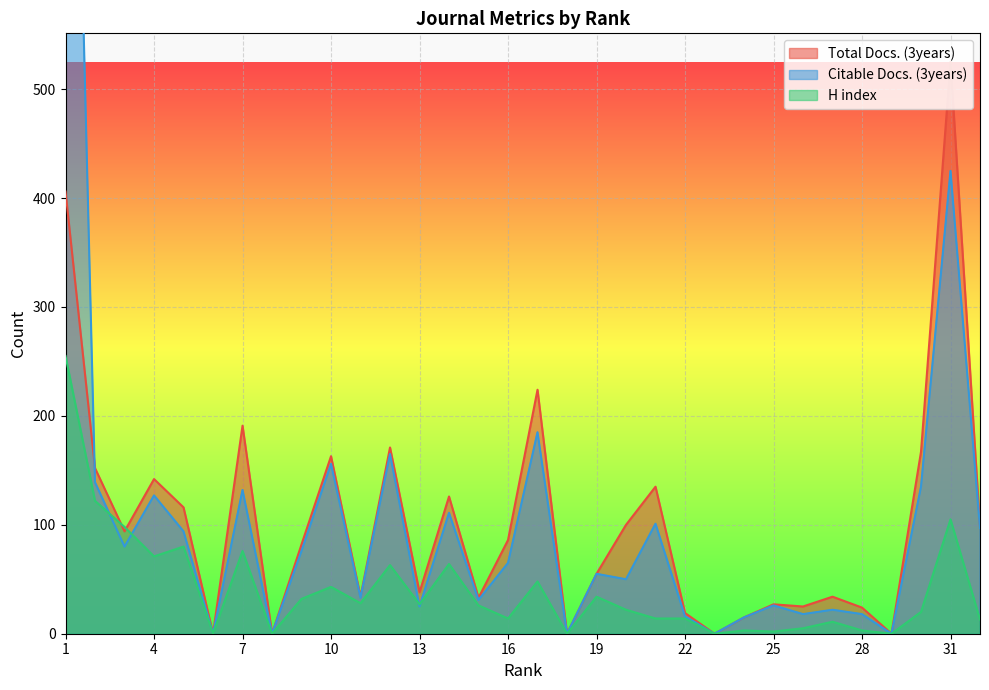

What is the difference between the maximum and minimum values in the Citable Docs. (3years) series?

1214